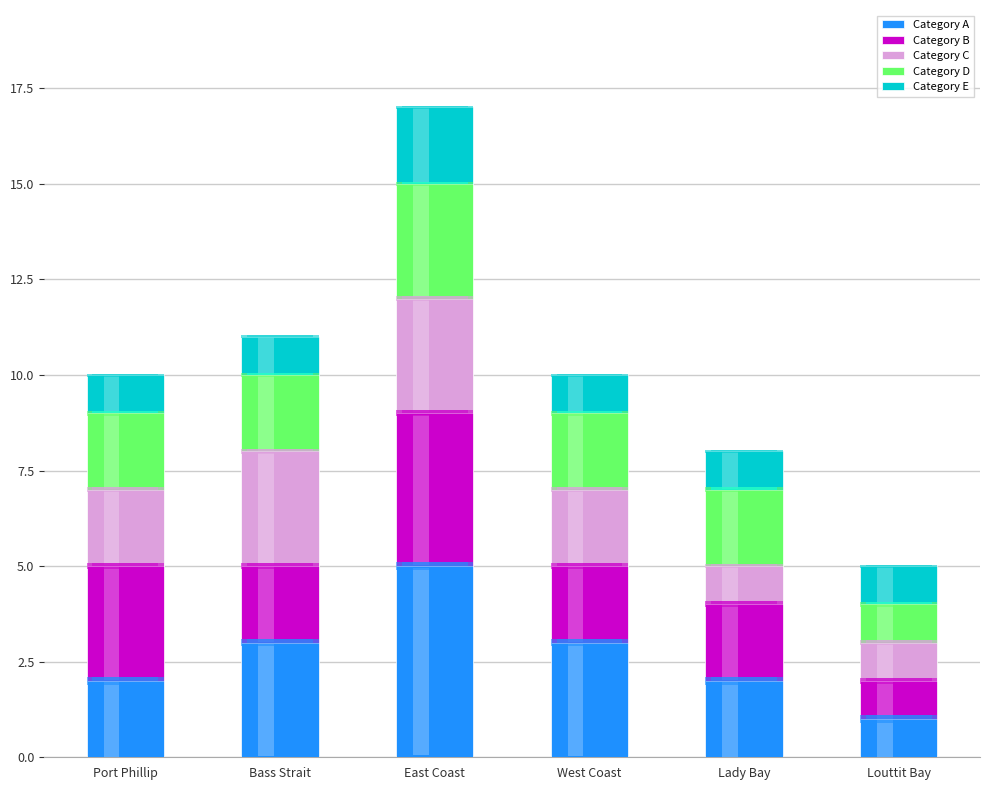

Reading right to left, list all the values displayed in this chart.

Category A: 1	2	3	5	3	2
Category B: 1	2	2	4	2	3
Category C: 1	1	2	3	3	2
Category D: 1	2	2	3	2	2
Category E: 1	1	1	2	1	1